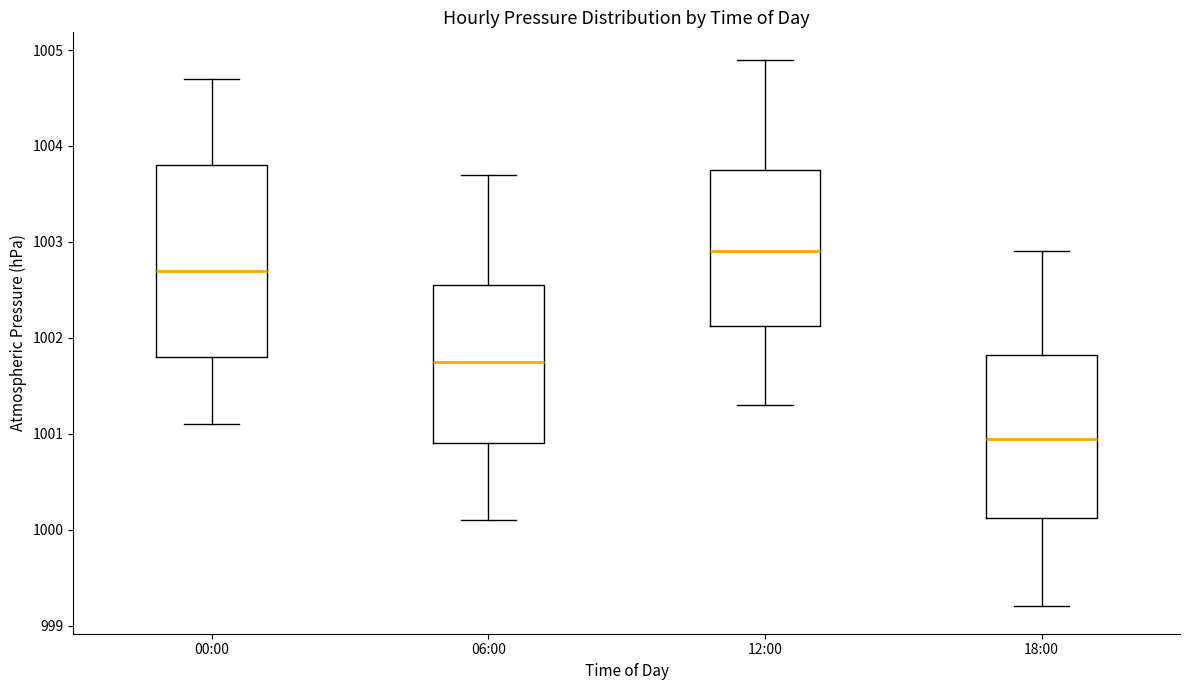

Reading left to right, read every box against the y-axis: the position of its median line, the range the box covers, and the ends of its whiskers. The values are not printed on the chart, so give them approximately, as read against the axis.

00:00: median 1002.7, box 1001.8 to 1003.8, whiskers 1001.1 to 1004.7
06:00: median 1001.8, box 1000.9 to 1002.6, whiskers 1000.1 to 1003.7
12:00: median 1002.9, box 1002.1 to 1003.8, whiskers 1001.3 to 1004.9
18:00: median 1001.0, box 1000.1 to 1001.8, whiskers 999.2 to 1002.9